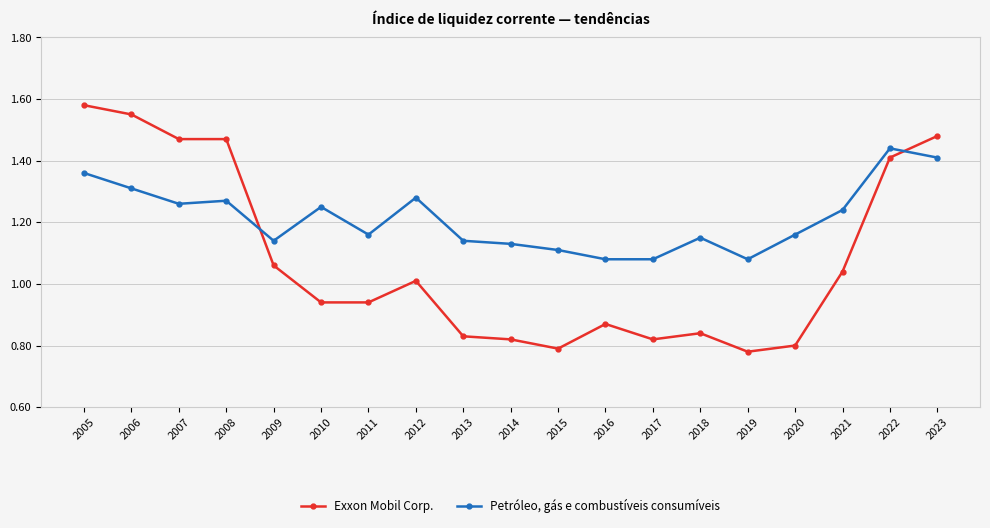

Does the chart have visible grid lines?

Yes